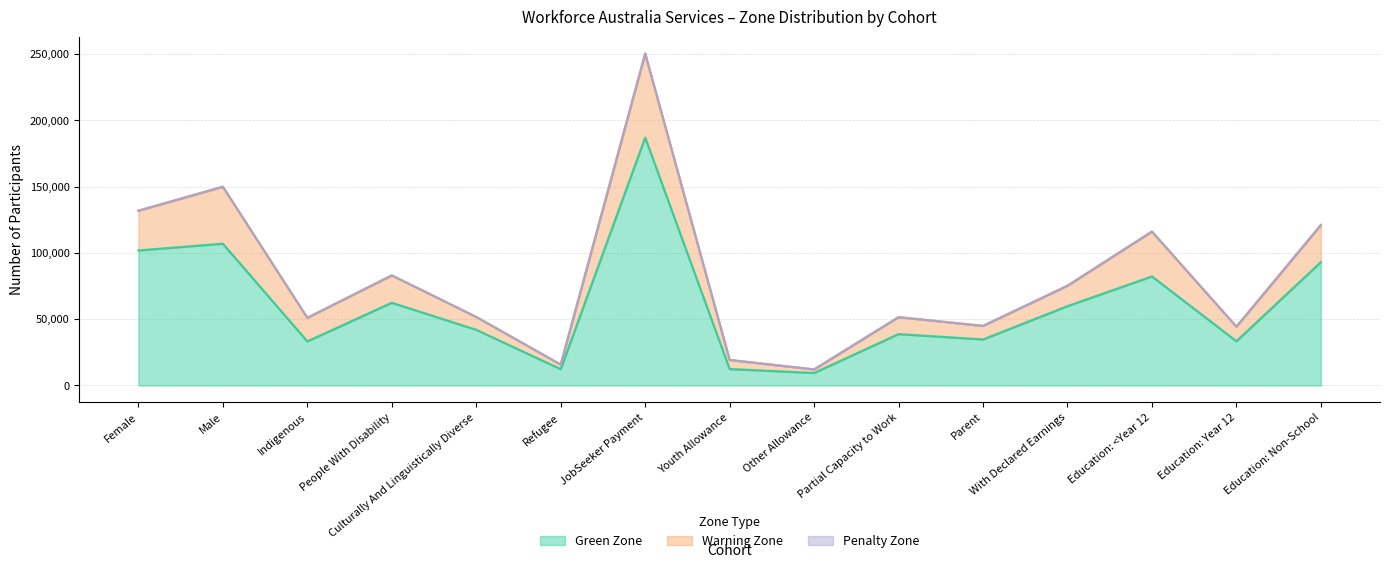

What is the difference between the maximum and minimum values in the Green Zone series?

177675